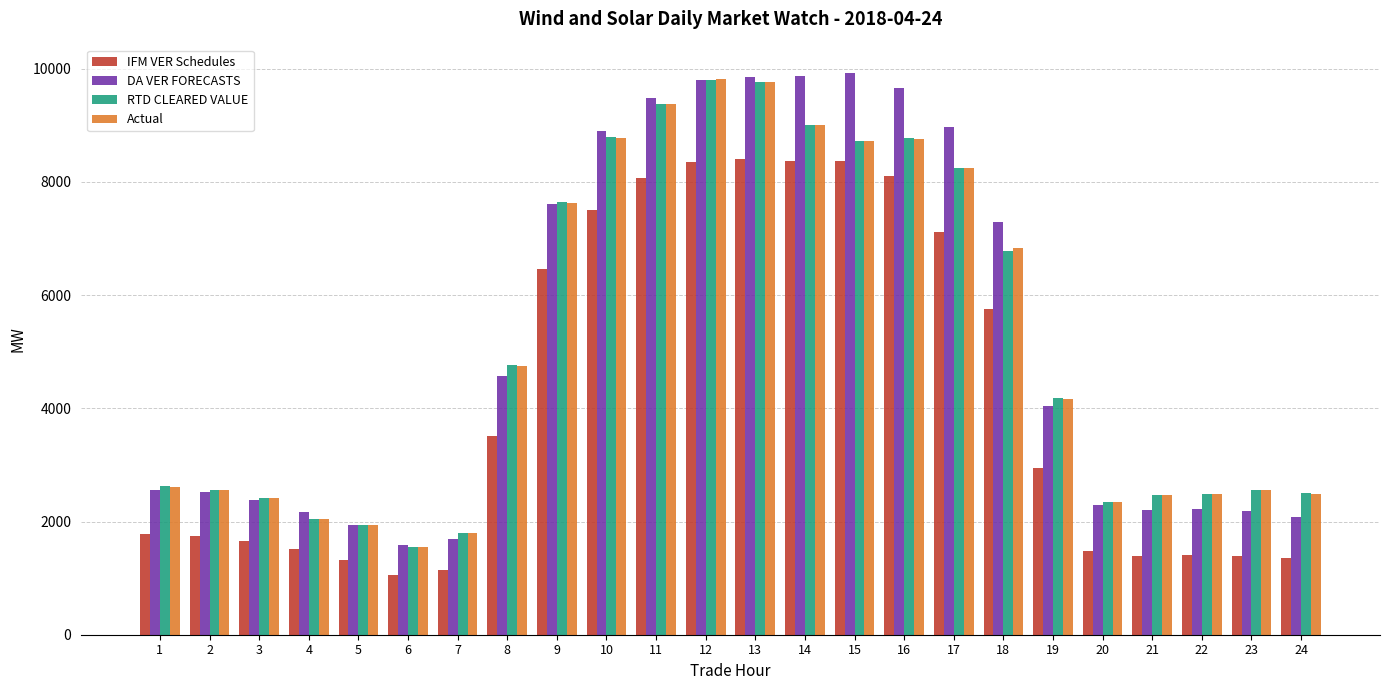

What are all the series names shown in the legend?

IFM VER Schedules, DA VER FORECASTS, RTD CLEARED VALUE, Actual